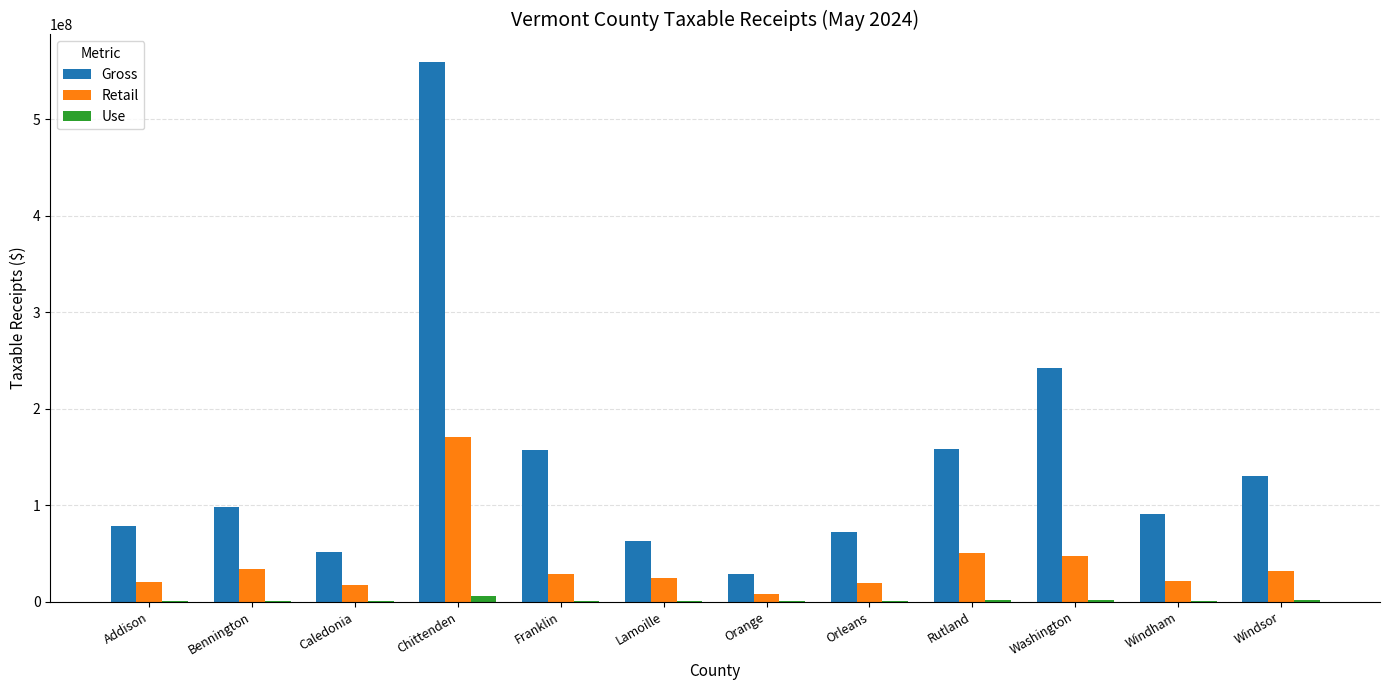

Between Addison and Washington, which series saw the biggest shift?

Gross